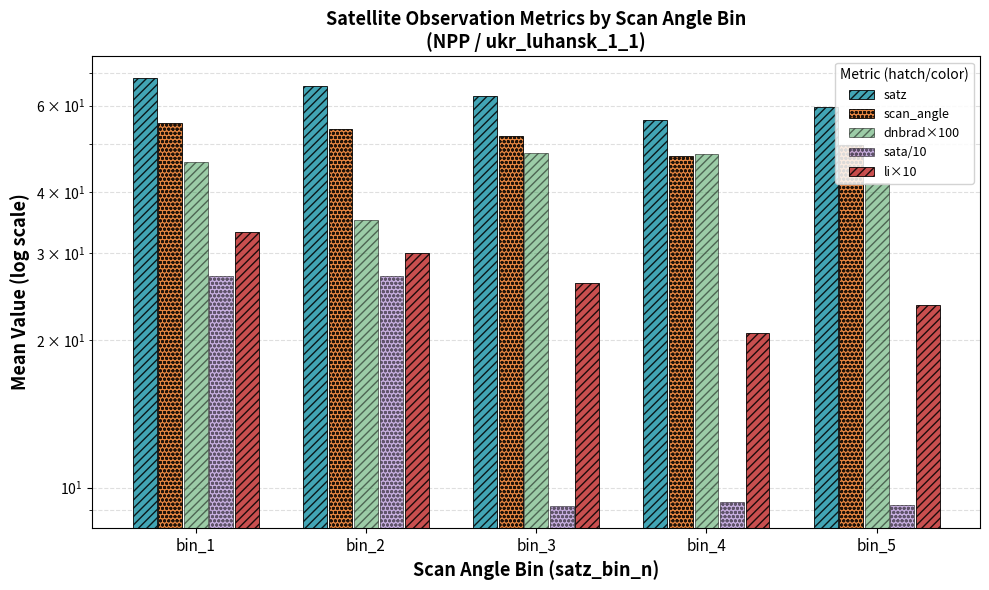

Read the dnbrad×100 value at bin_5.

41.8